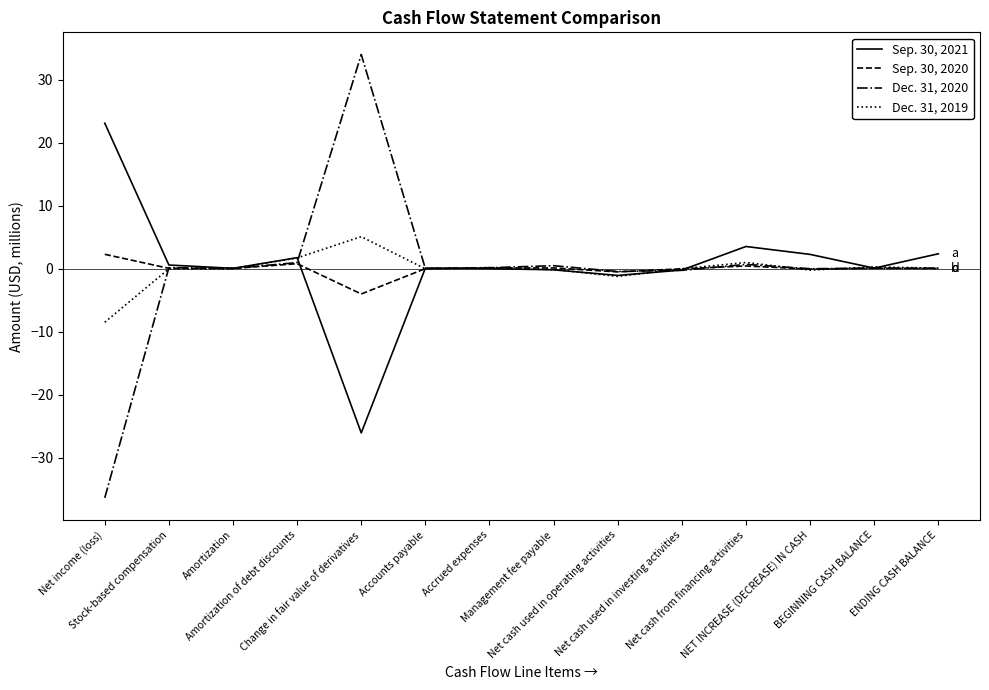

True or false: Sep. 30, 2021 has a value of 36.6 at Net income (loss).

False